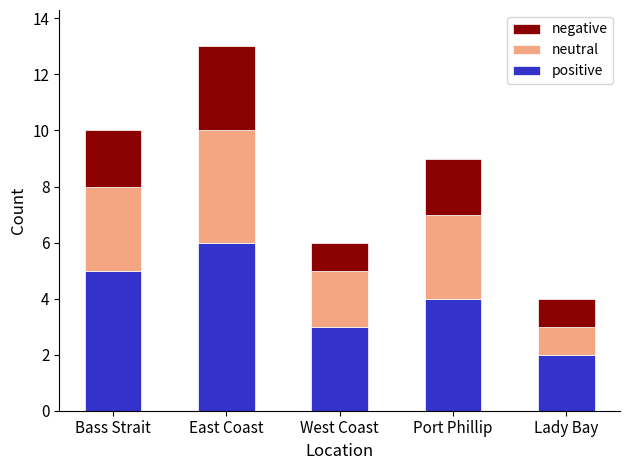

What is the sum of the positive values at East Coast and Bass Strait?

11